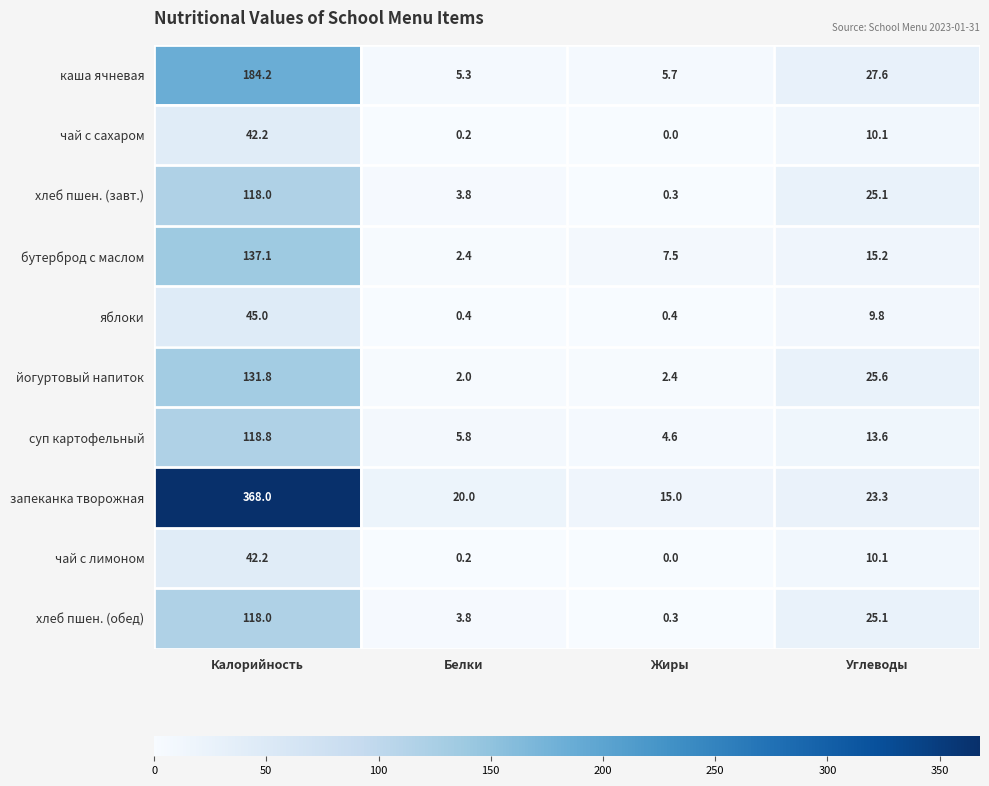

Which series has the largest total across all categories?

запеканка творожная